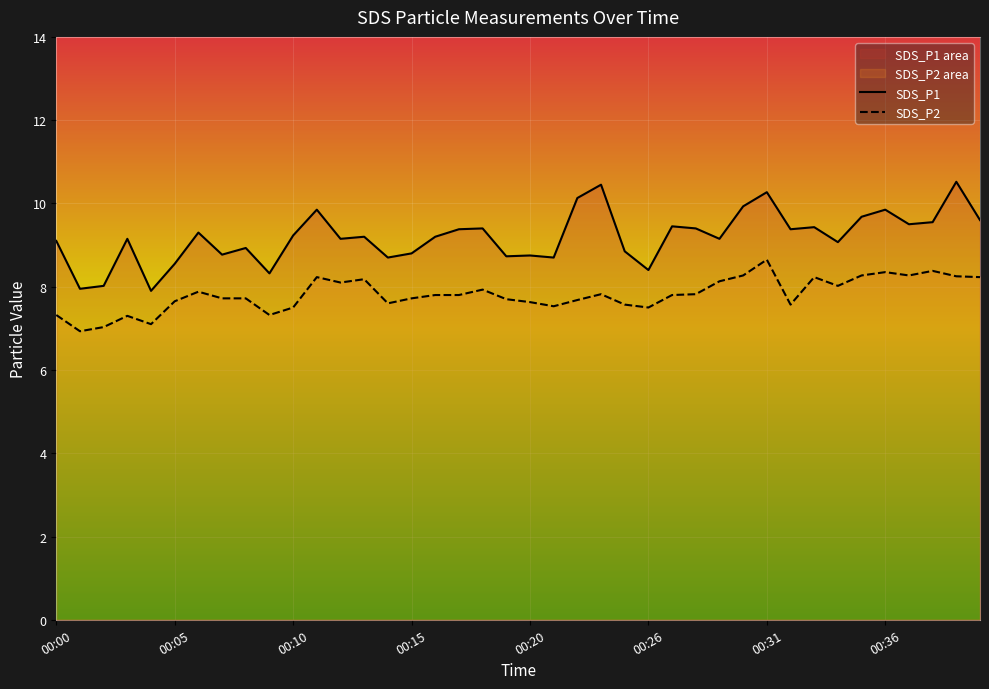

At which label is SDS_P2 closest to 7?

00:02